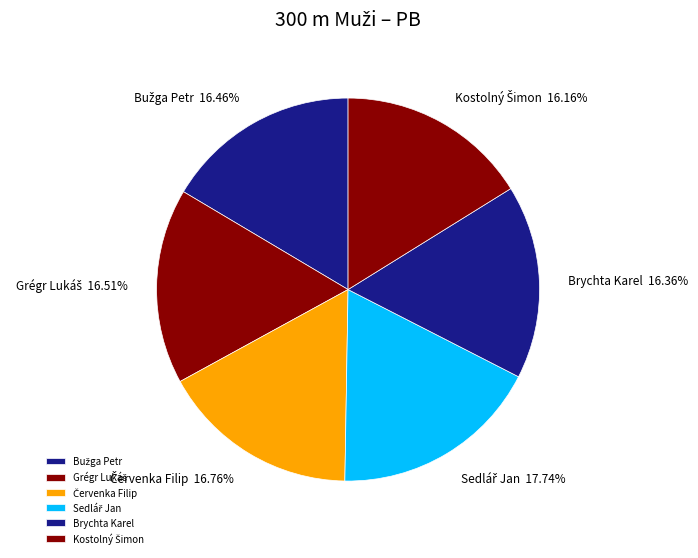

Does any single category account for the majority?

No